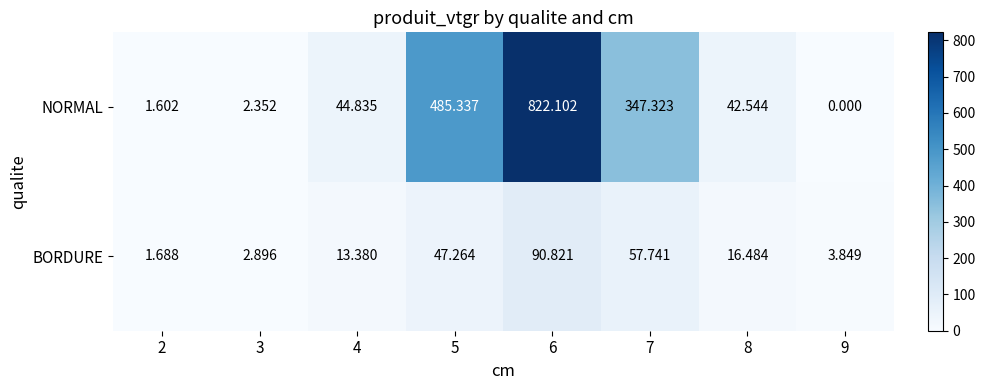

Is the value of NORMAL at 7 greater than the value of BORDURE at 6?

Yes